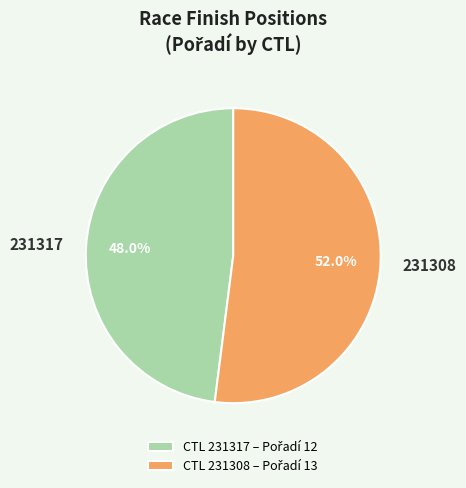

Count the number of slices in the pie.

2